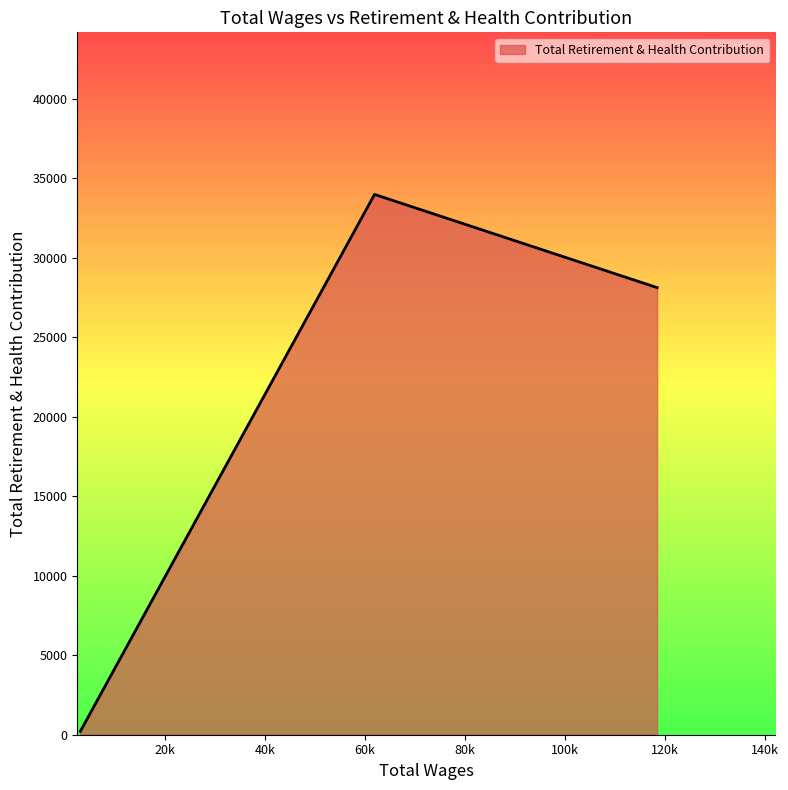

What is the difference between the maximum and minimum values?

33760